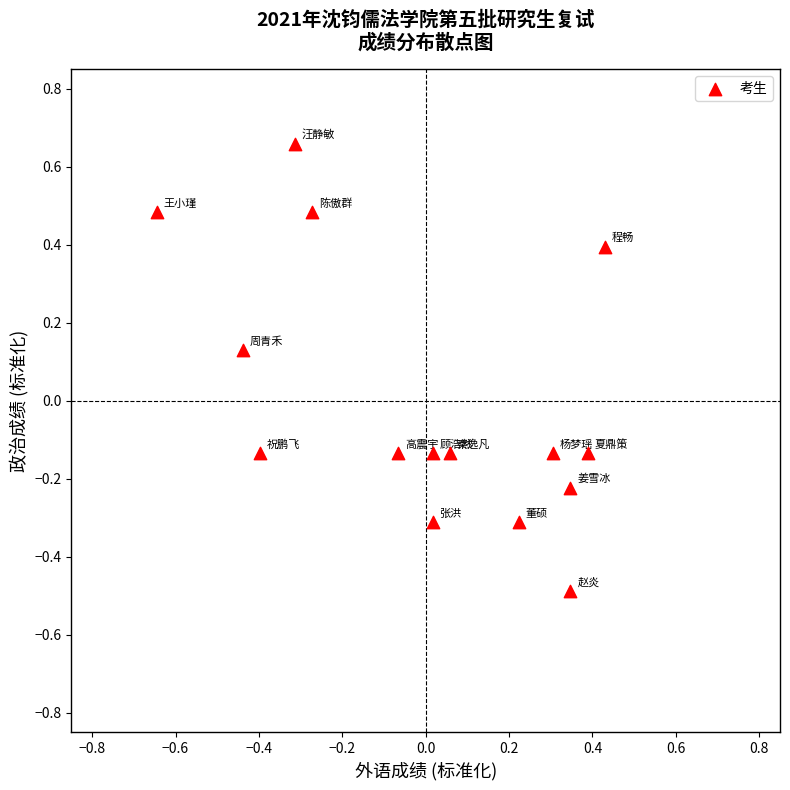

What is the range of Y values (max minus min)?

1.1